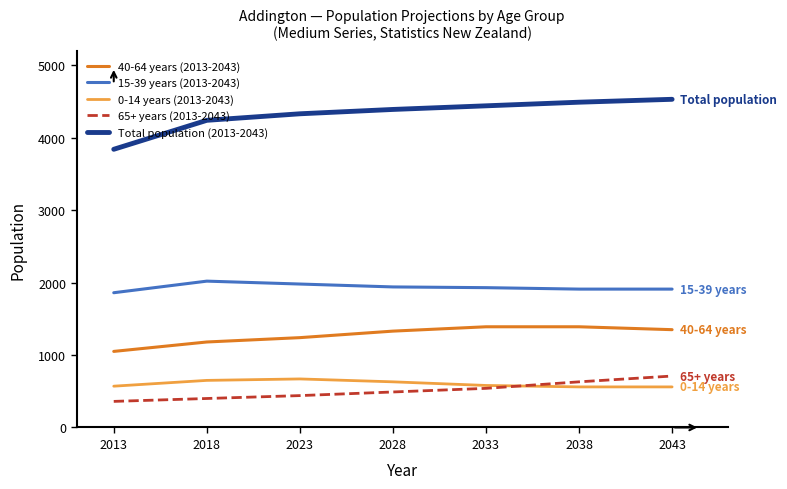

True or false: 40-64 years (2013-2043) has more than 1 interior local peaks.

False